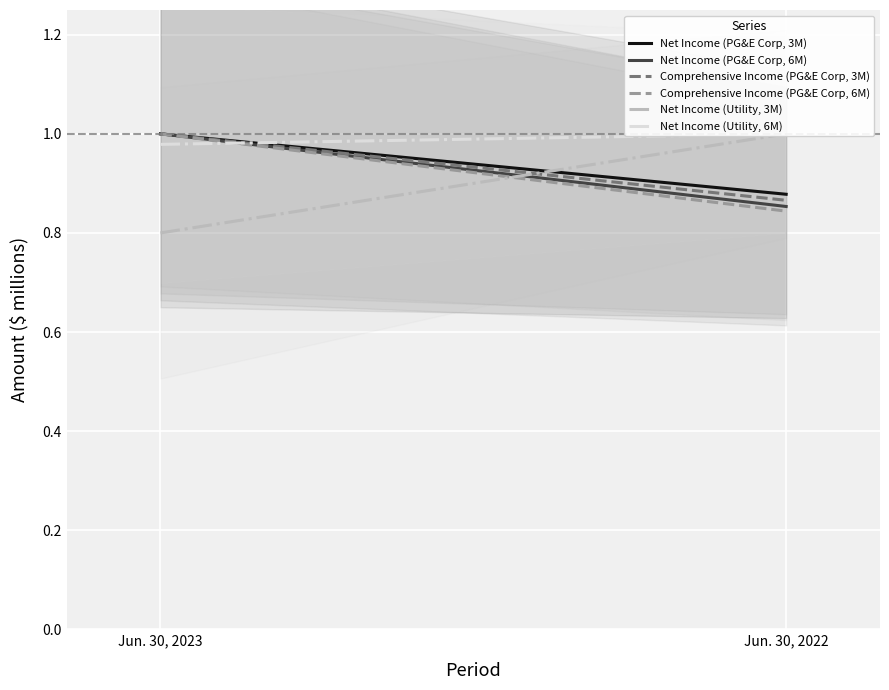

At which category does the chart reach its peak across all series?

Jun. 30, 2023